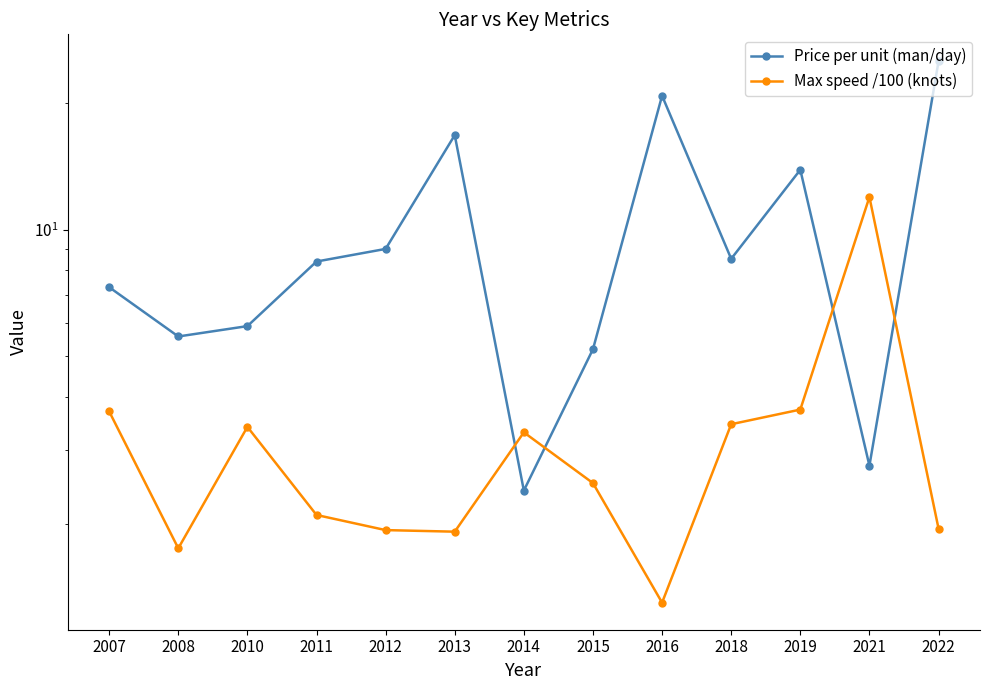

List the labels in order of Max speed /100 (knots) value, largest first.

2021, 2019, 2007, 2018, 2010, 2014, 2015, 2011, 2022, 2012, 2013, 2008, 2016